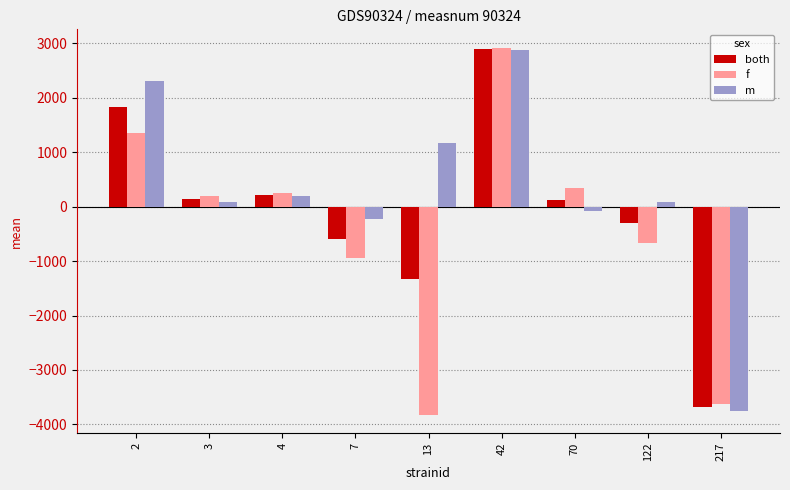

Is it true that m equals -764.8 at 217?

False